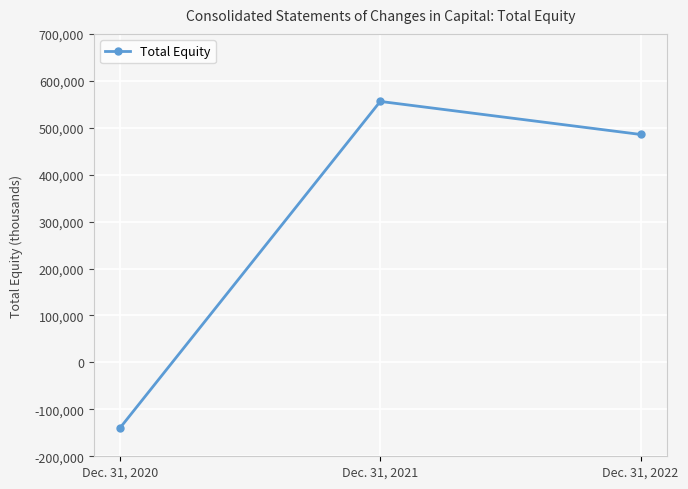

What is the ratio of the value at Dec. 31, 2022 to the value at Dec. 31, 2021?

0.9